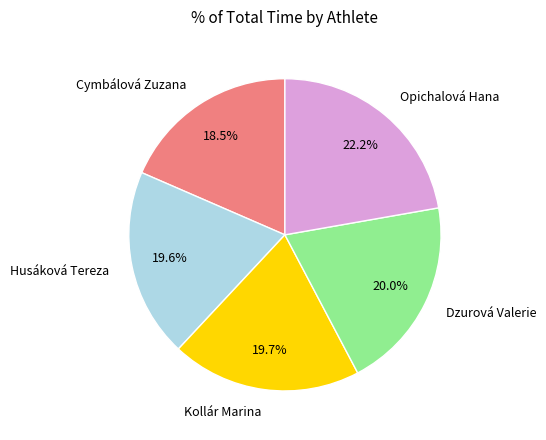

Between Opichalová Hana and Dzurová Valerie, which is larger?

Opichalová Hana